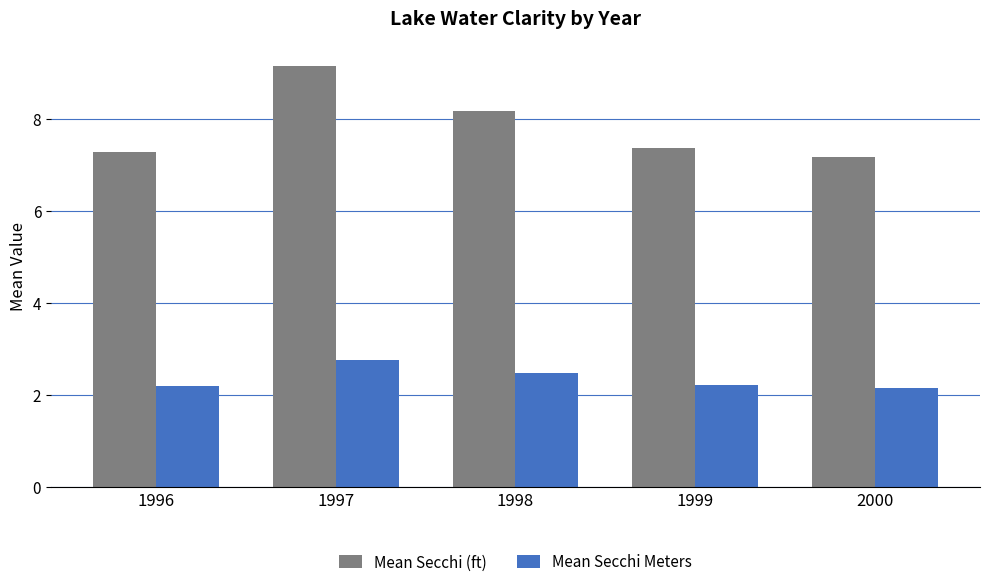

Reading left to right, list all the values displayed in this chart.

Mean Secchi (ft): 1996=7.3	1997=9.2	1998=8.2	1999=7.4	2000=7.2
Mean Secchi Meters: 1996=2.2	1997=2.8	1998=2.5	1999=2.2	2000=2.2